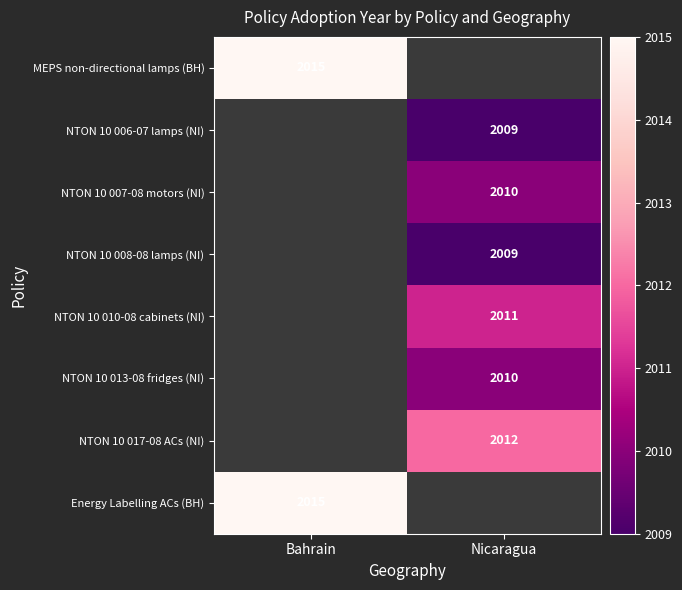

The MEPS non-directional lamps (BH) series shows 666 at Bahrain. True or false?

False